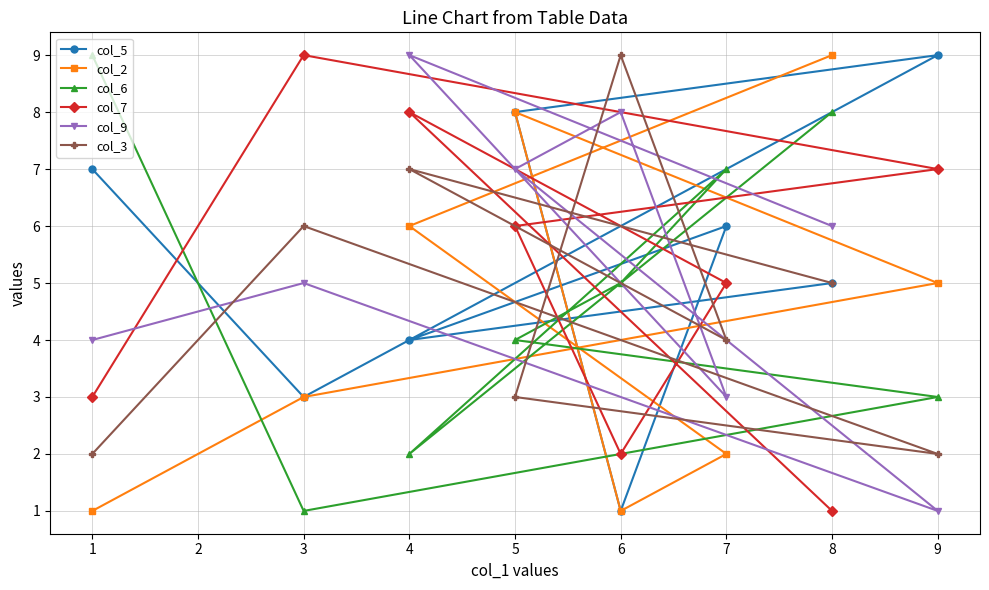

Between 1 and 4, which series saw the biggest shift?

col_6